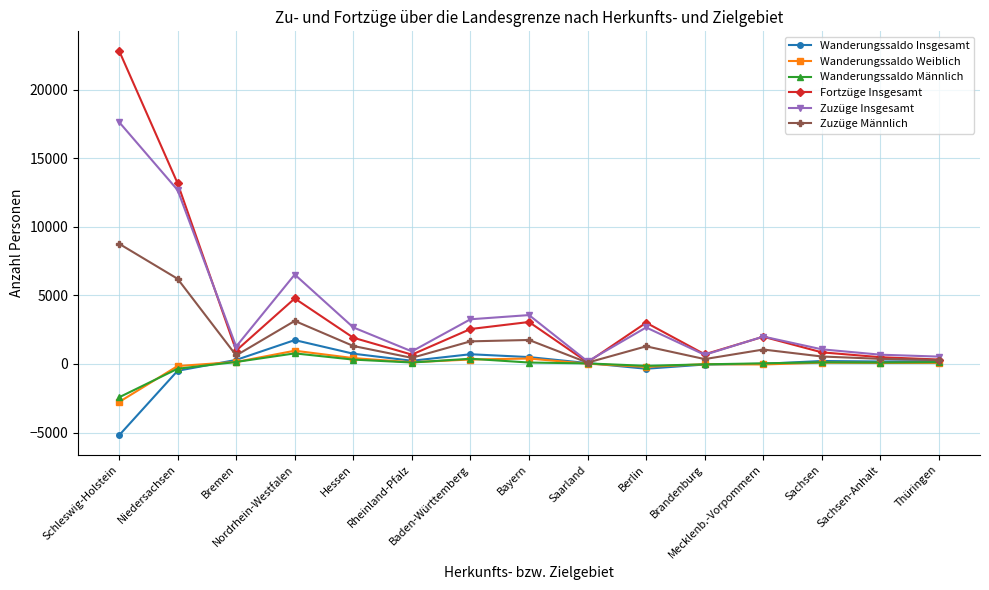

What is the value of the Wanderungssaldo Insgesamt point at the 1st from the left?

-5211